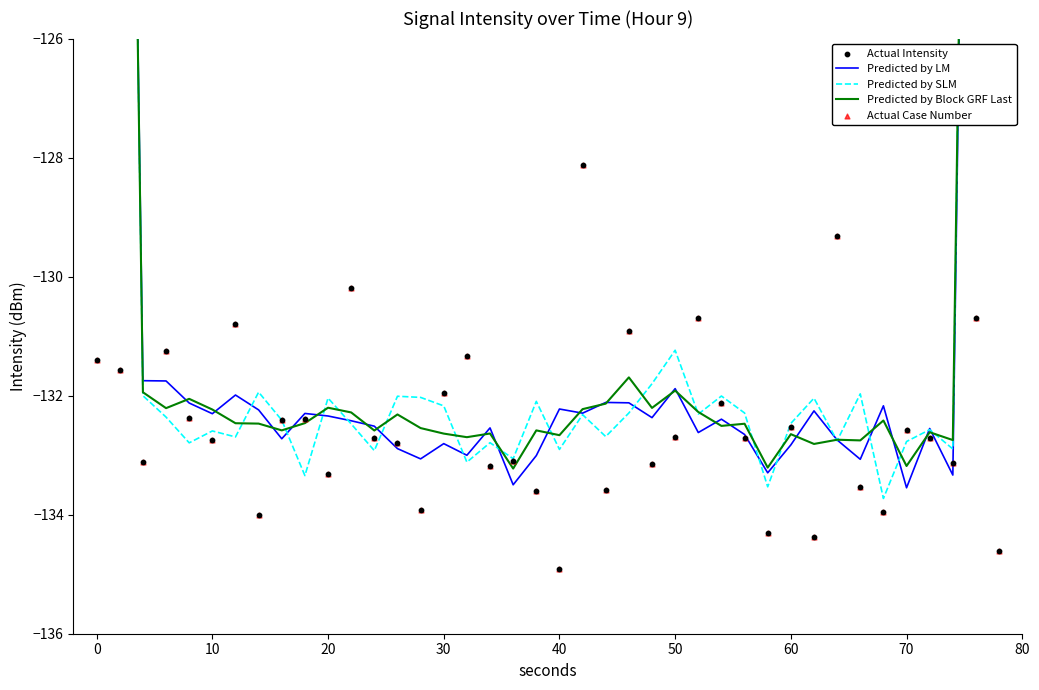

At how many categories does at least one series exceed -114?

4